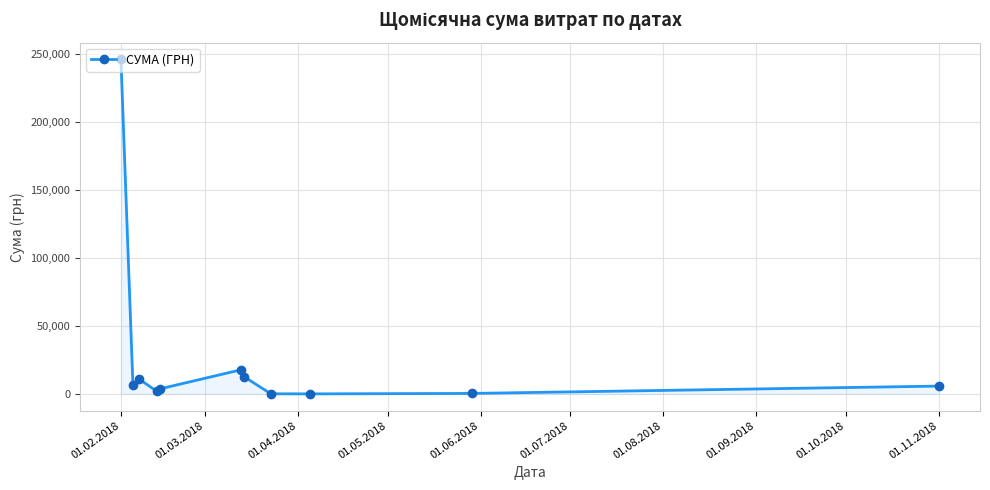

Does the chart have visible grid lines?

Yes